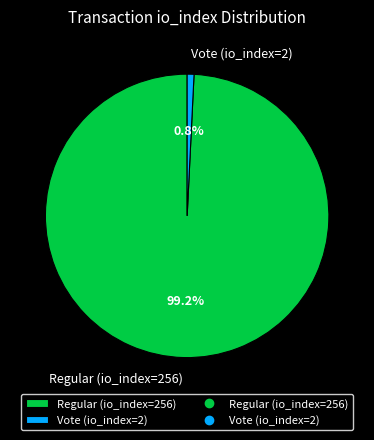

Is it true that Regular (io_index=256) is 99% of the pie?

True